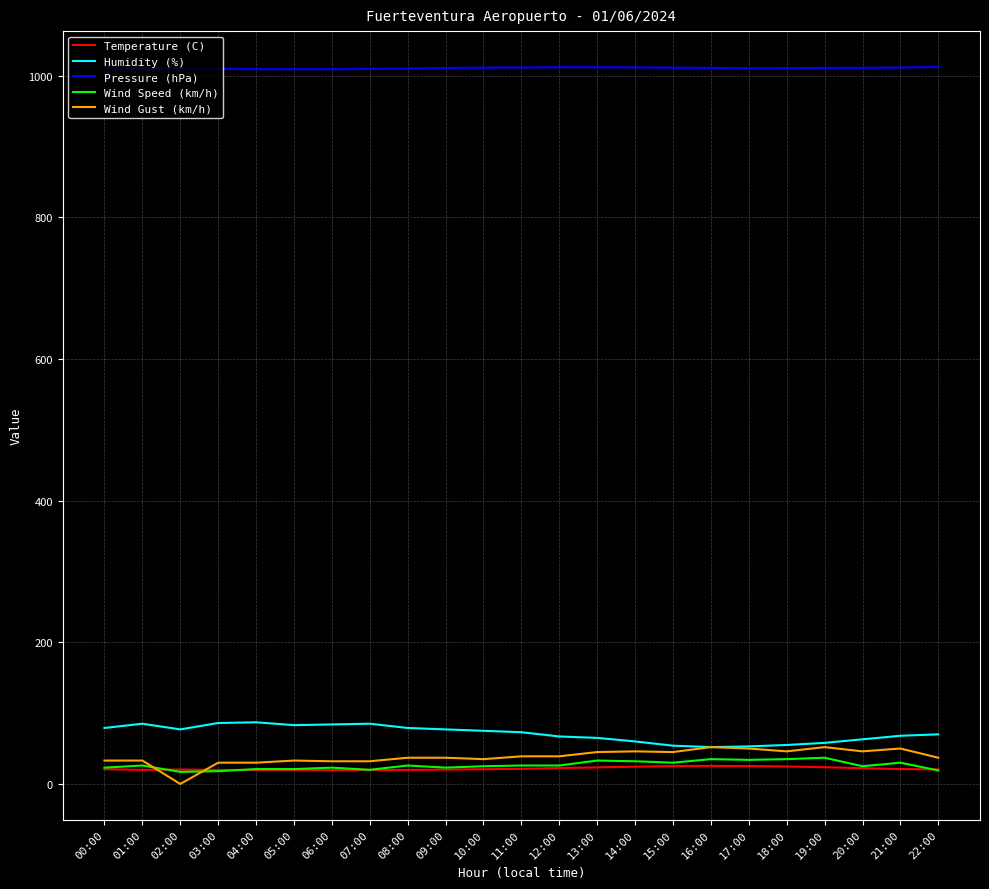

How many lines are shown in the chart?

5